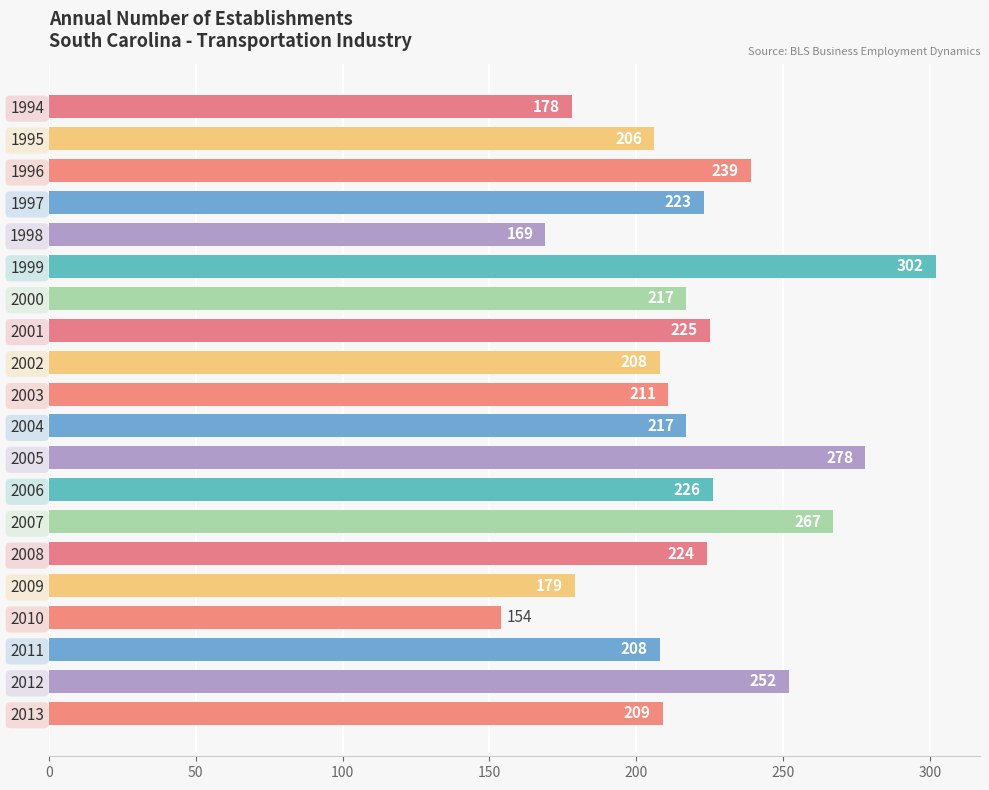

What is the greatest value displayed?

302